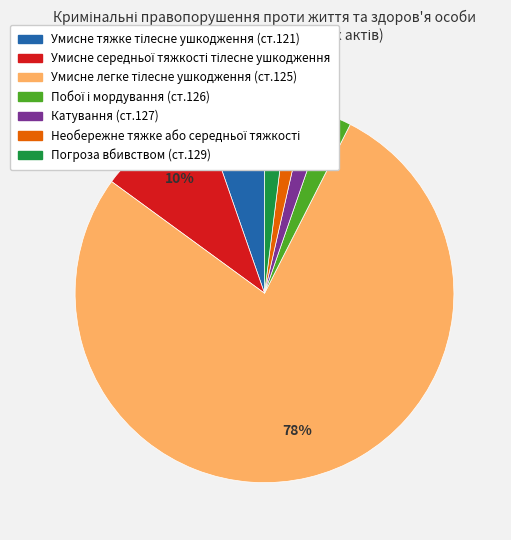

To the nearest percent, what percentage of the pie is Погроза вбивством (ст.129)?

2%